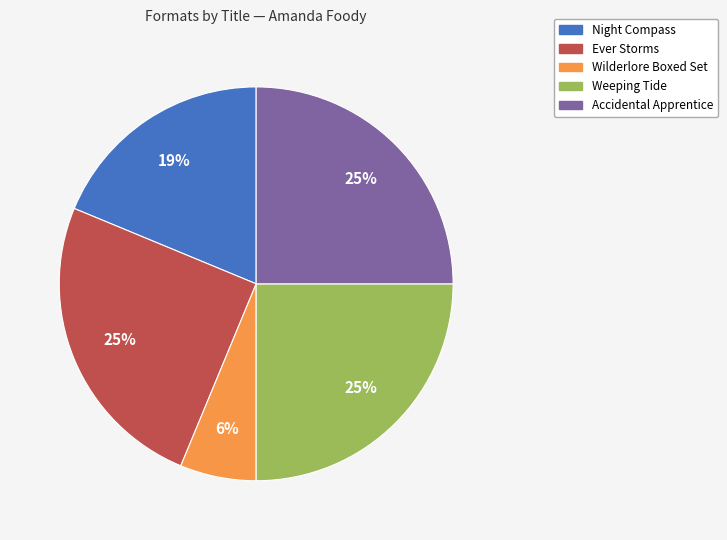

To the nearest percent, what portion does Accidental Apprentice represent?

25%